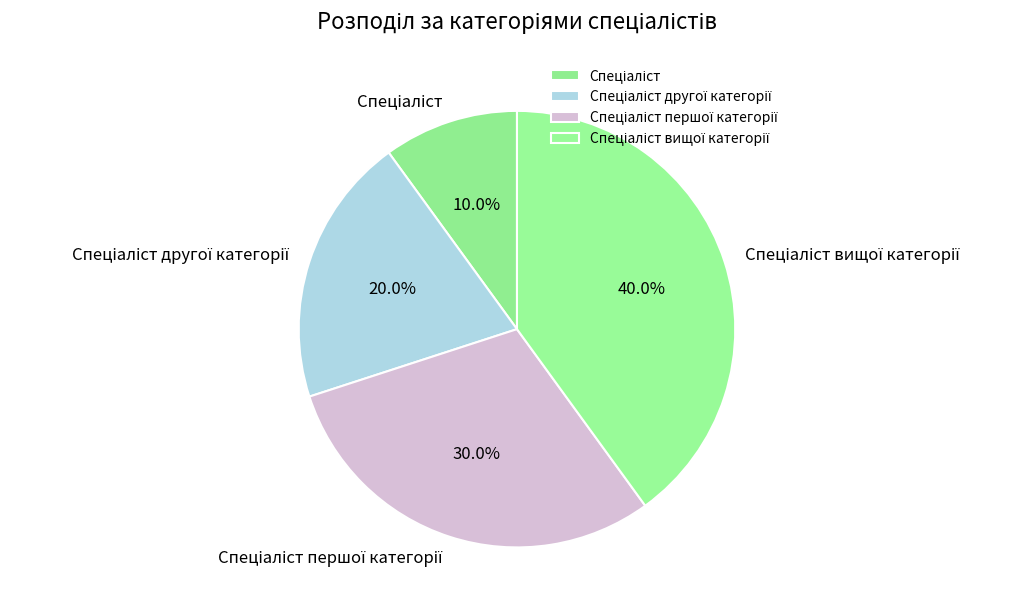

Is there any slice that represents more than half of the pie?

No